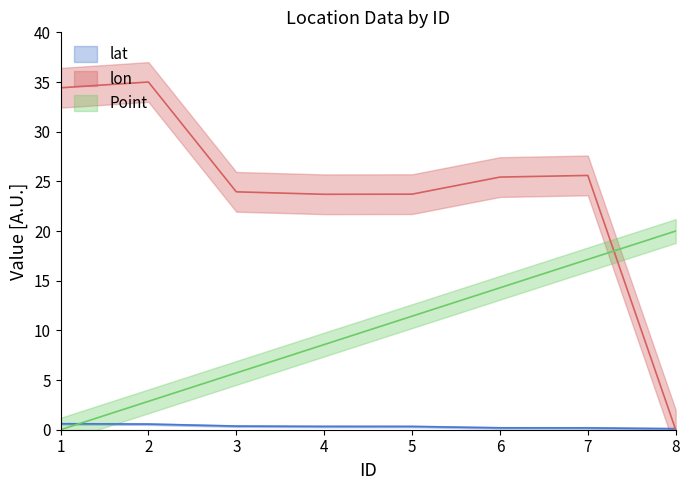

Which series has the widest spread of values?

lon